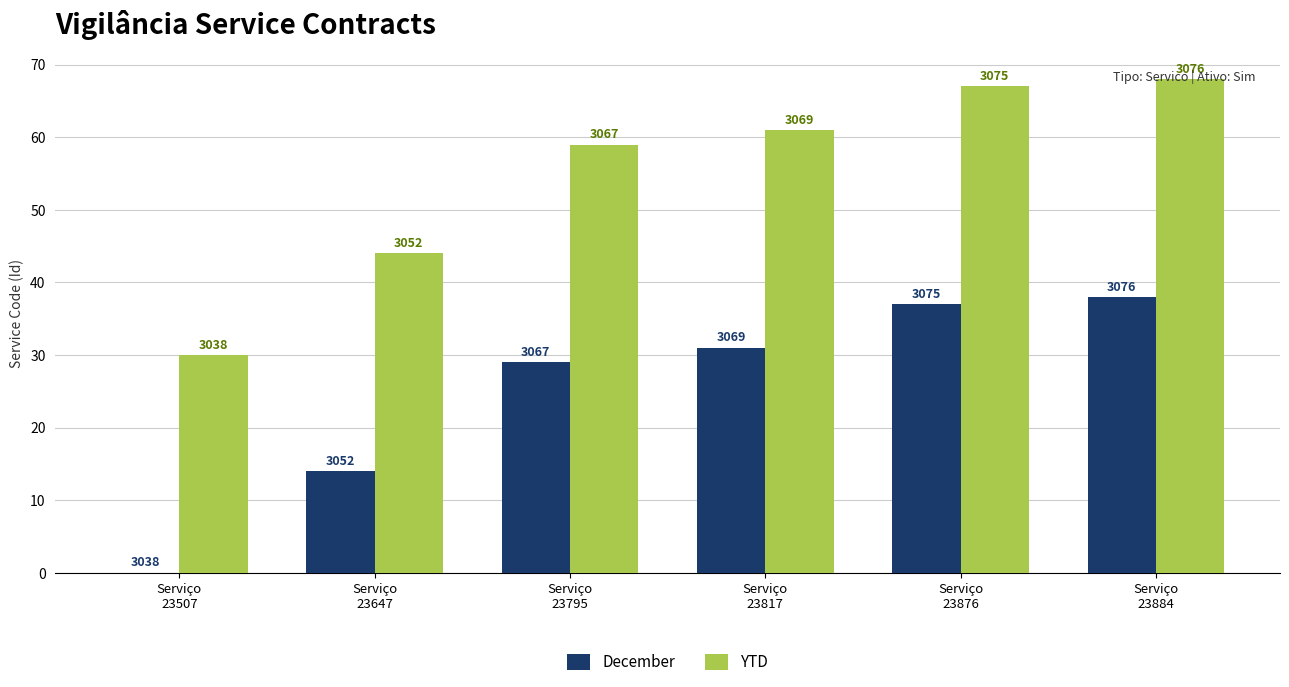

What is the sum of all YTD values?

329